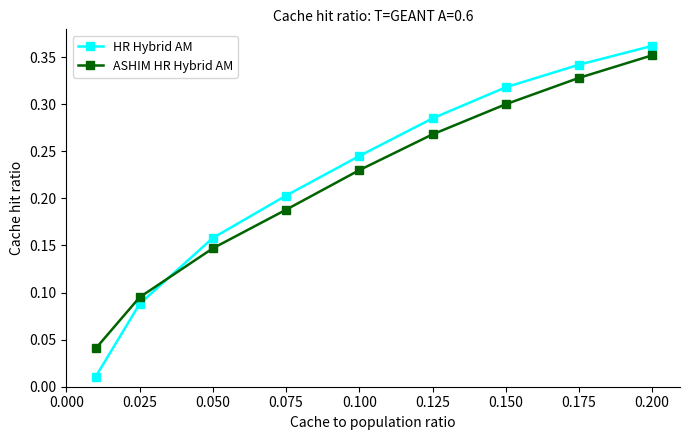

What is the sum of all ASHIM HR Hybrid AM values?

1.9